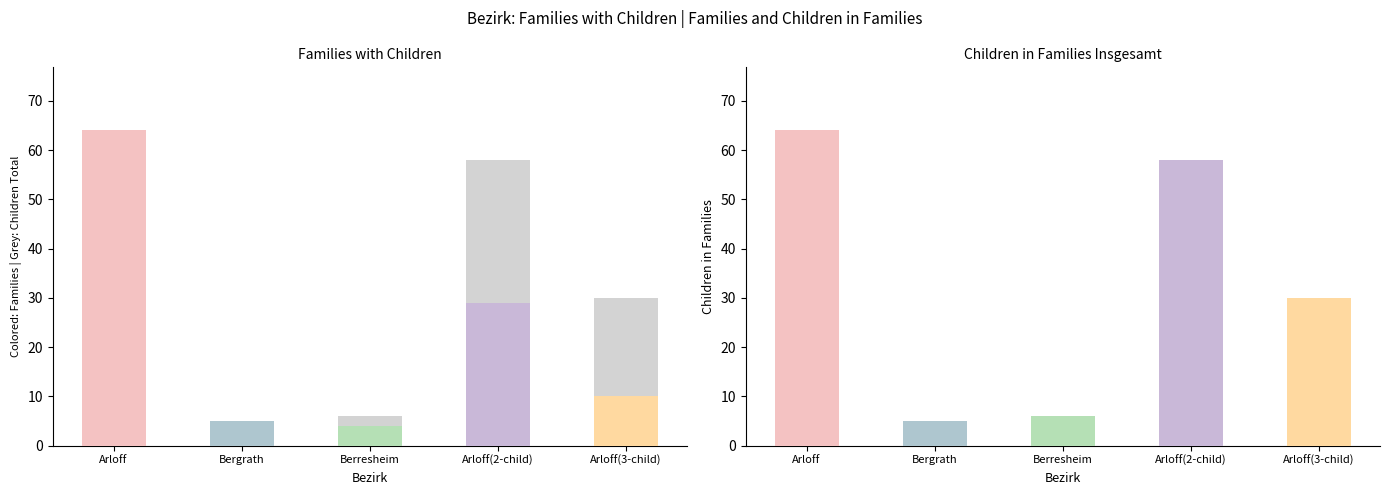

Which series has the largest range (max minus min)?

familien_mit_kindern